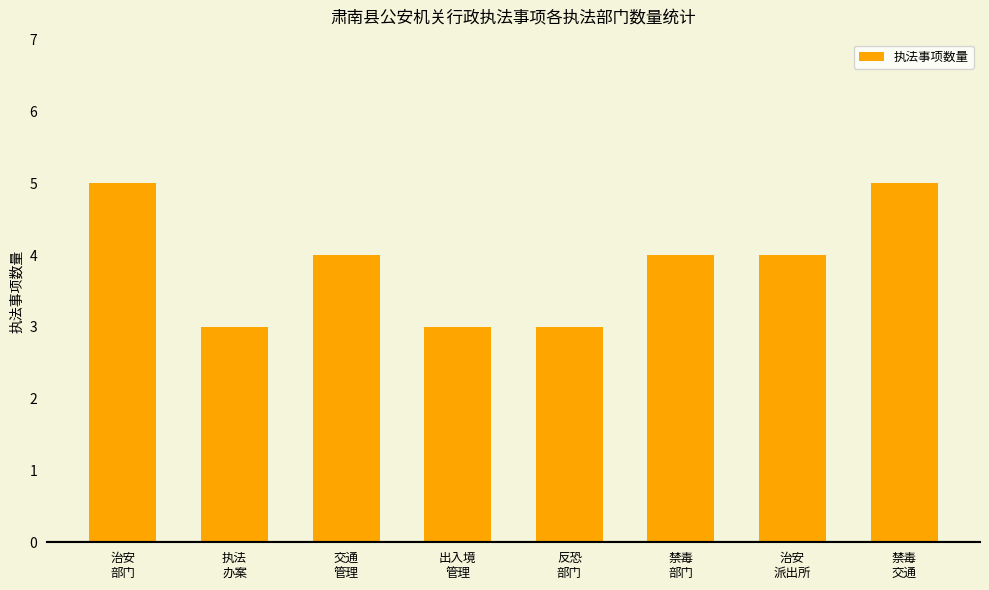

Is it true that the value at 禁毒
交通 is 5?

True